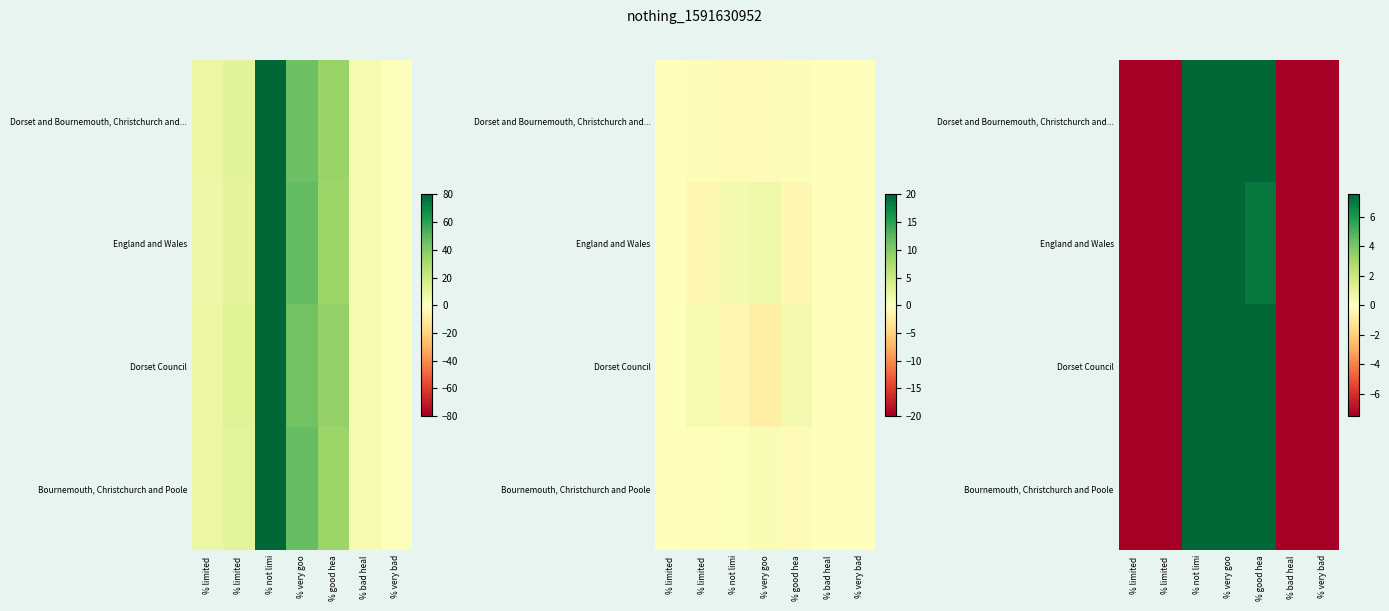

List the labels in order of Dorset Council value, largest first.

% not limi, % very goo, % good hea, % limited, % limited, % bad heal, % very bad